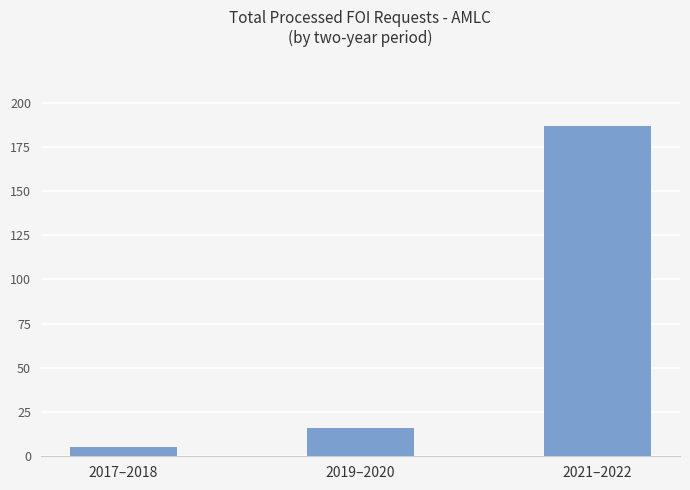

What is the minimum value shown in the chart?

5